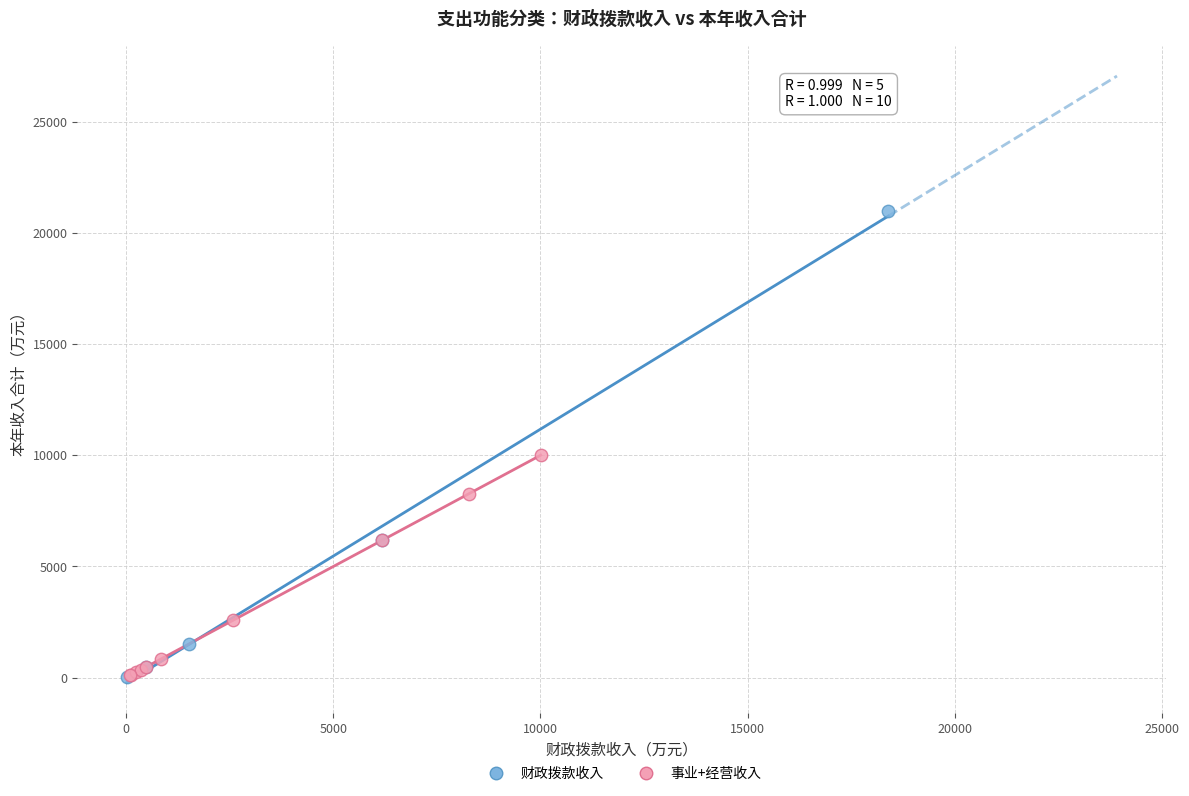

Which series reaches the maximum Y coordinate?

财政拨款收入